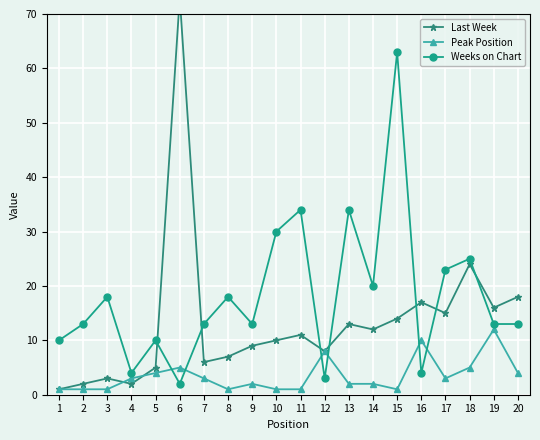

The value of Peak Position at 19 is 12. True or false?

True